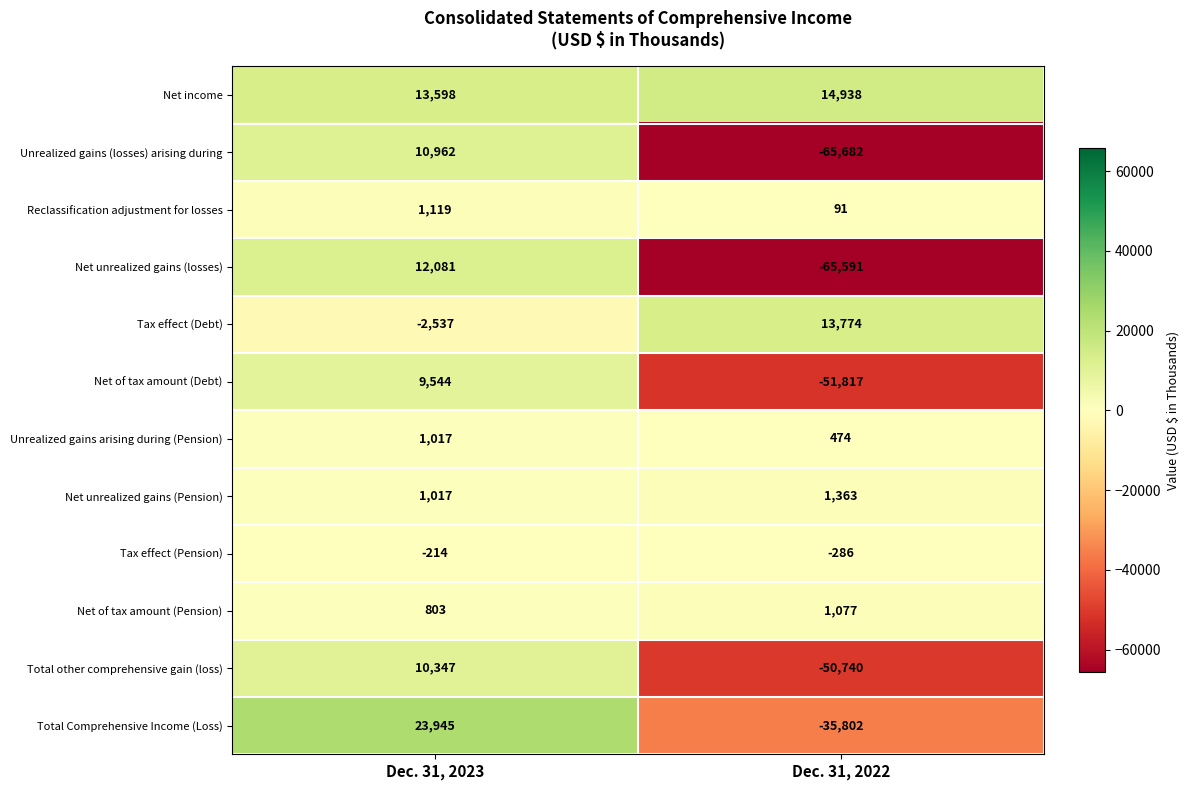

True or false: Tax effect (Debt) has a value of -820 at Dec. 31, 2023.

False